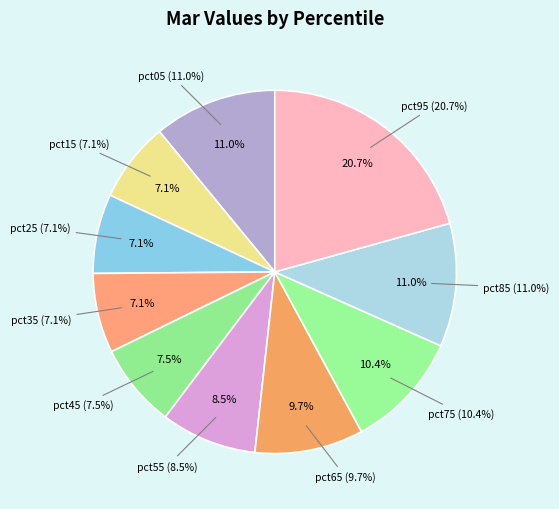

Does pct95 represent more than half of the total?

No